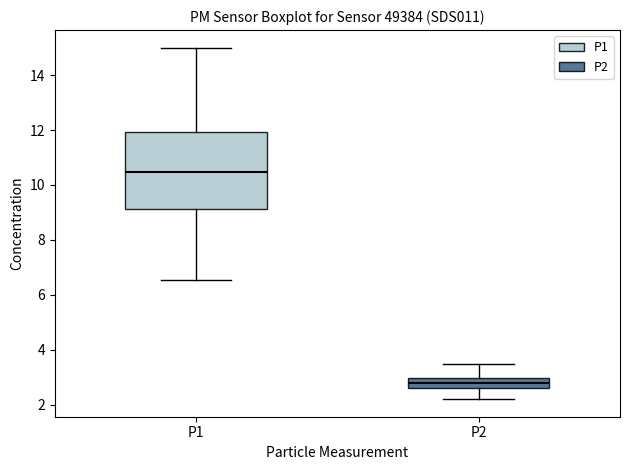

Which box is the tallest, from its lower edge to its upper edge?

P1